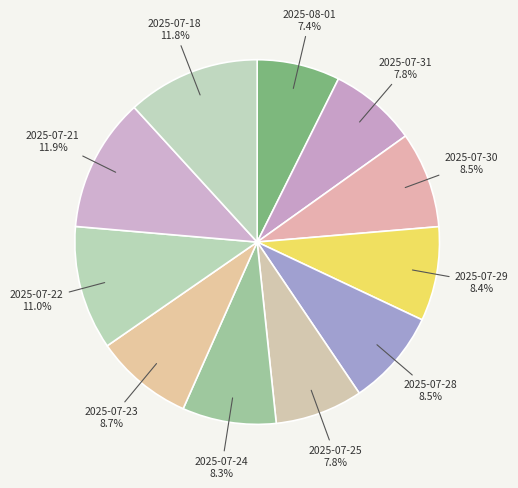

Between 2025-07-24 and 2025-07-21, which is larger?

2025-07-21